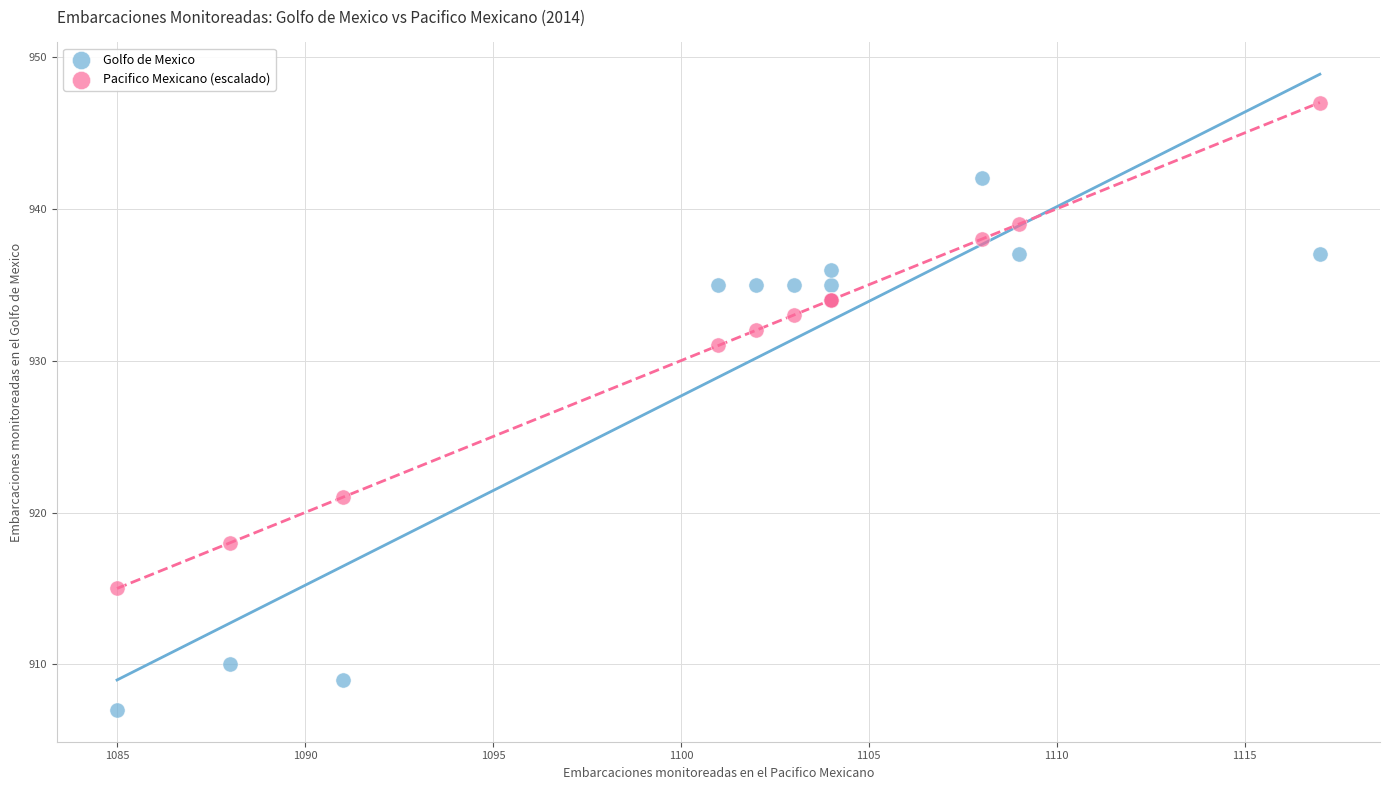

Which series contains the lowest Y value?

Golfo de Mexico